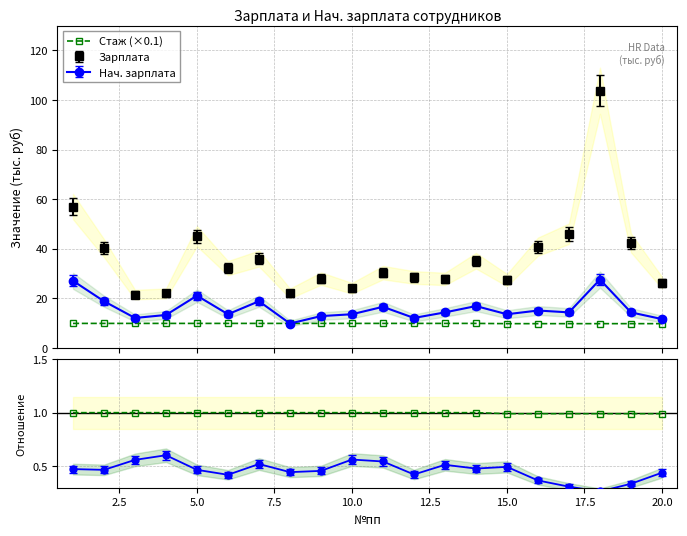

True or false: Стаж (×0.1) and Стаж (норм.) cross at least once.

False